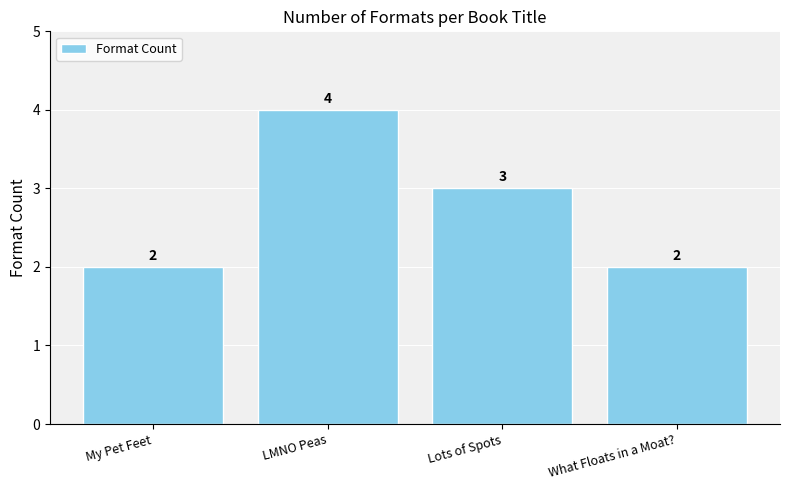

At which category does the chart reach its peak across all series?

LMNO Peas